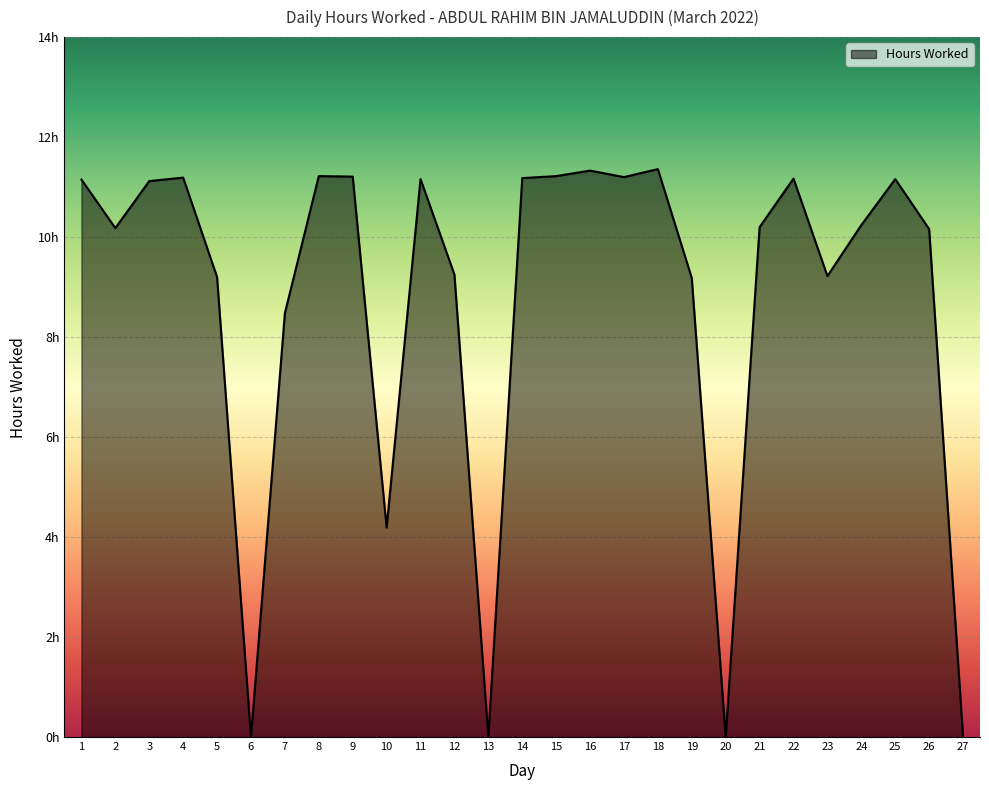

How many points are lower than both their immediate neighbors (excluding endpoints)?

7